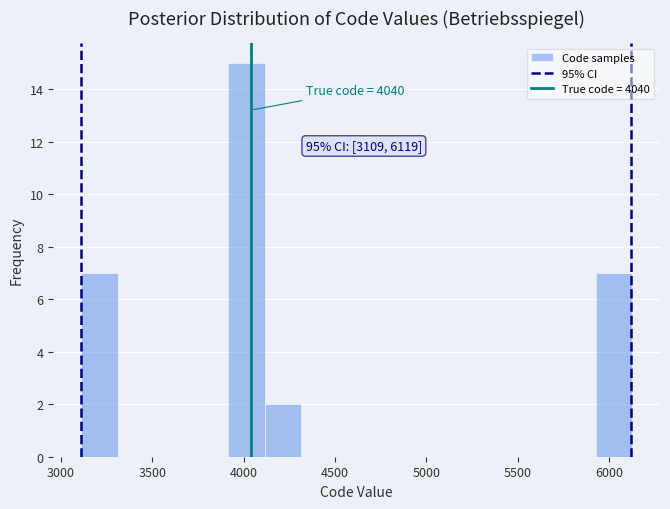

Which range on the x-axis has the tallest bar?

3900 to 4100